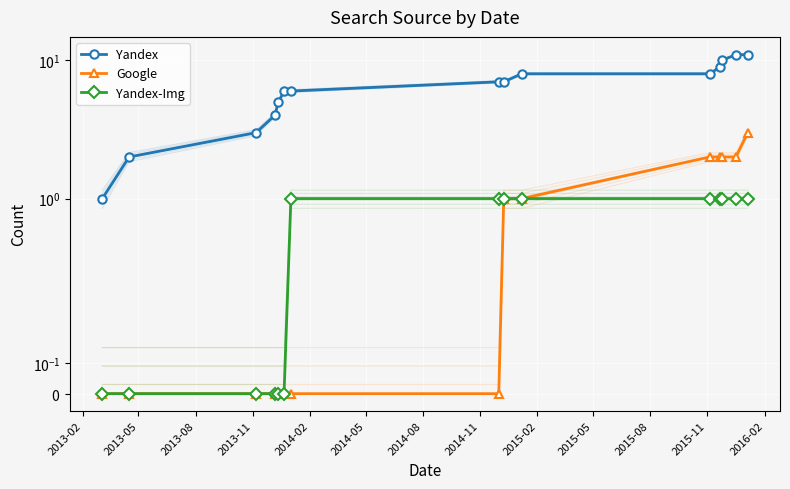

Between 2015-08 and 2014-08, which is larger?

2015-08